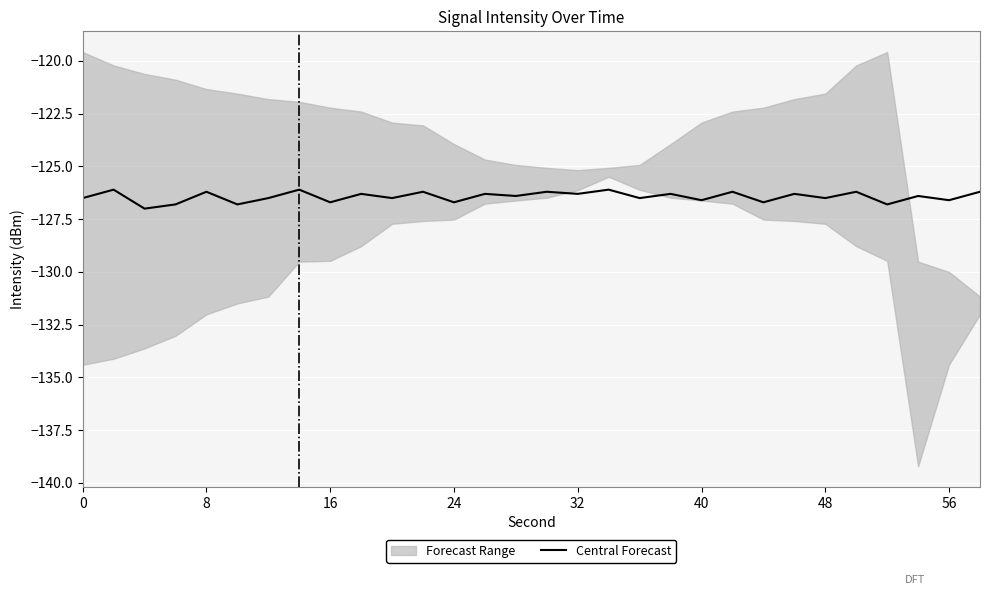

What is the maximum value shown in the chart?

-126.1